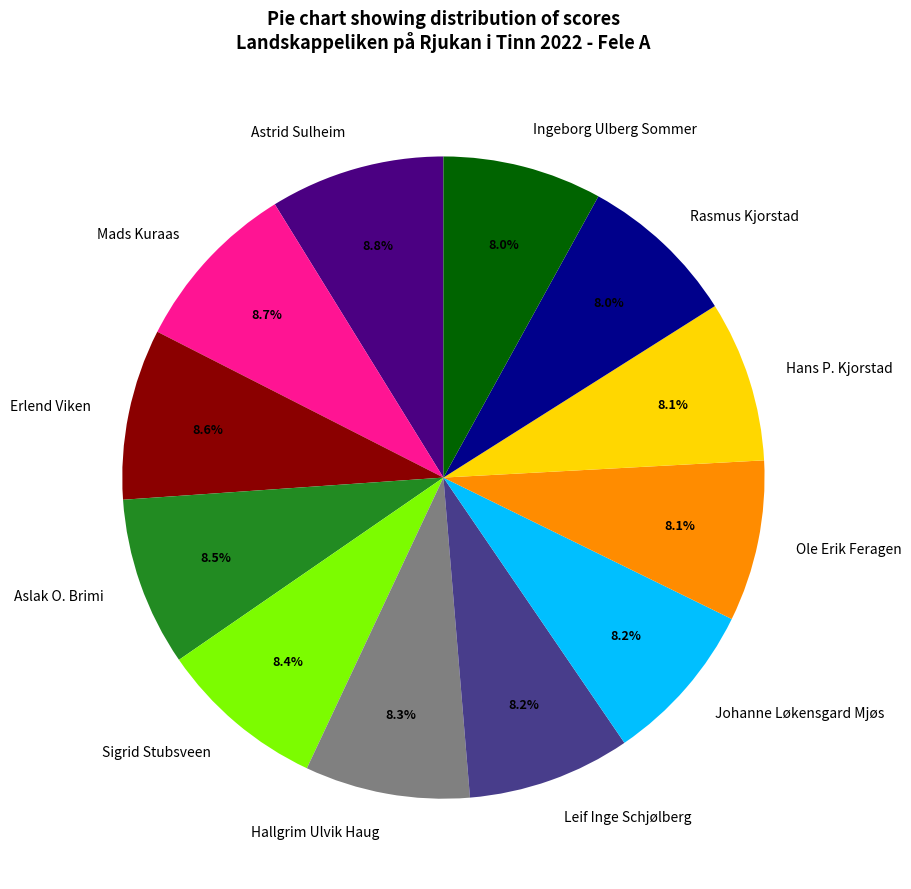

To the nearest percent, what percentage of the pie is Sigrid Stubsveen?

8%